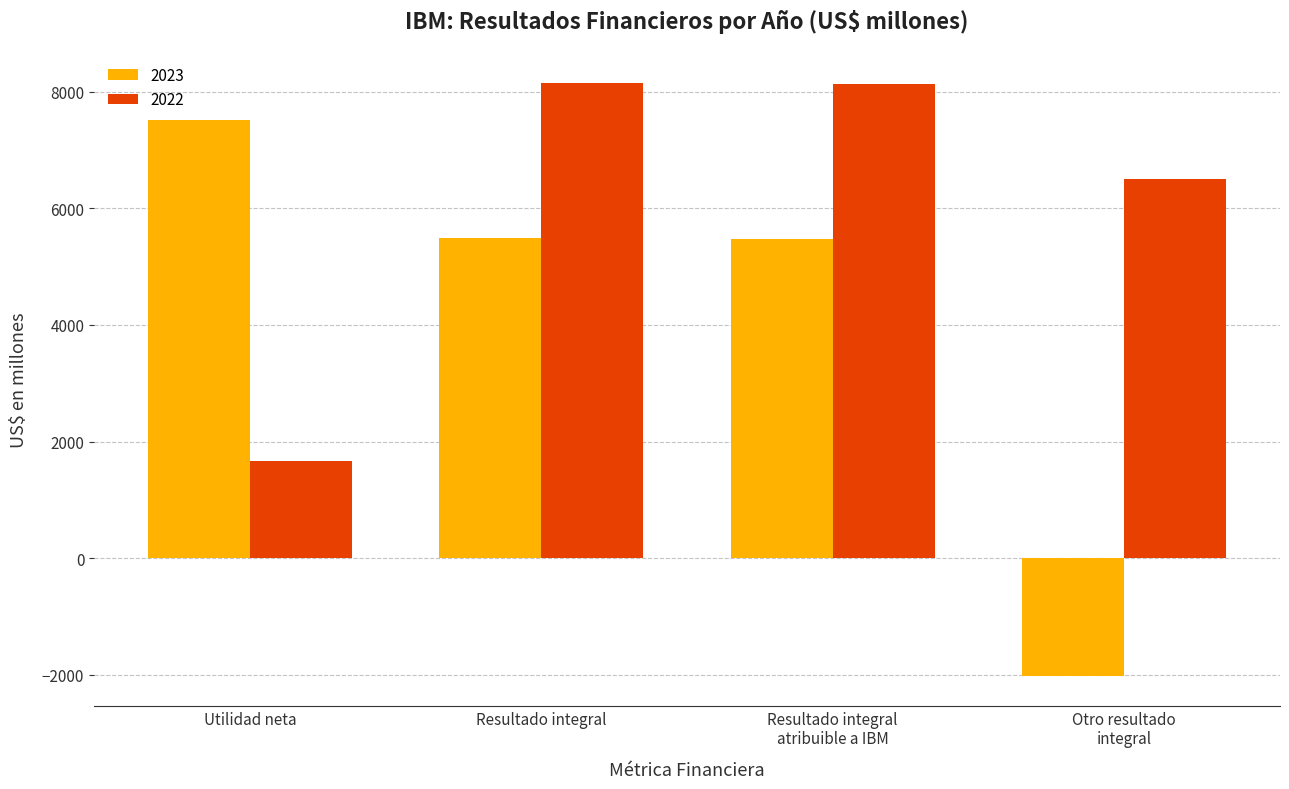

How many groups of bars are there?

4